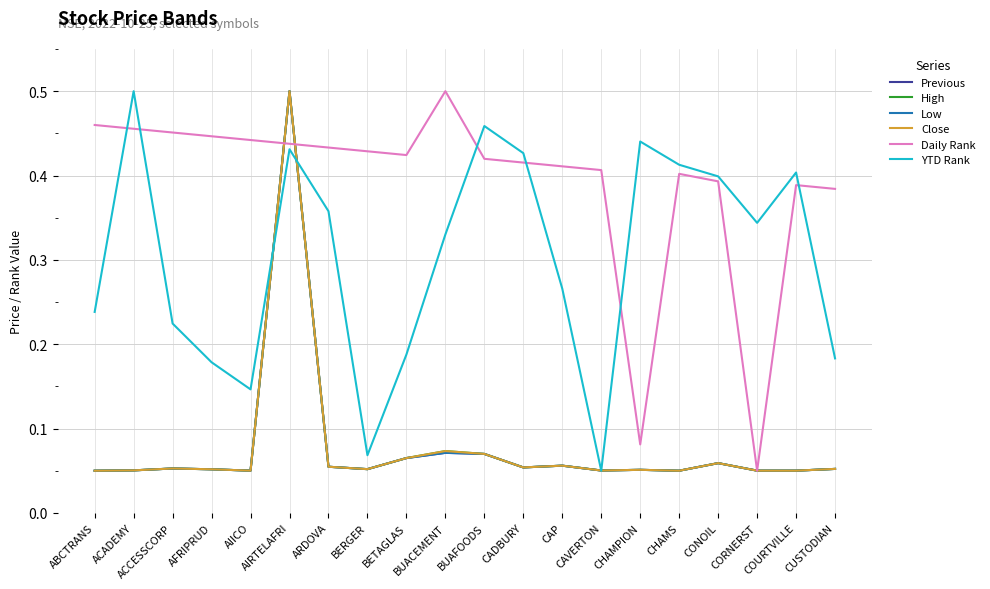

Which has a higher value, AIICO or CHAMPION?

CHAMPION